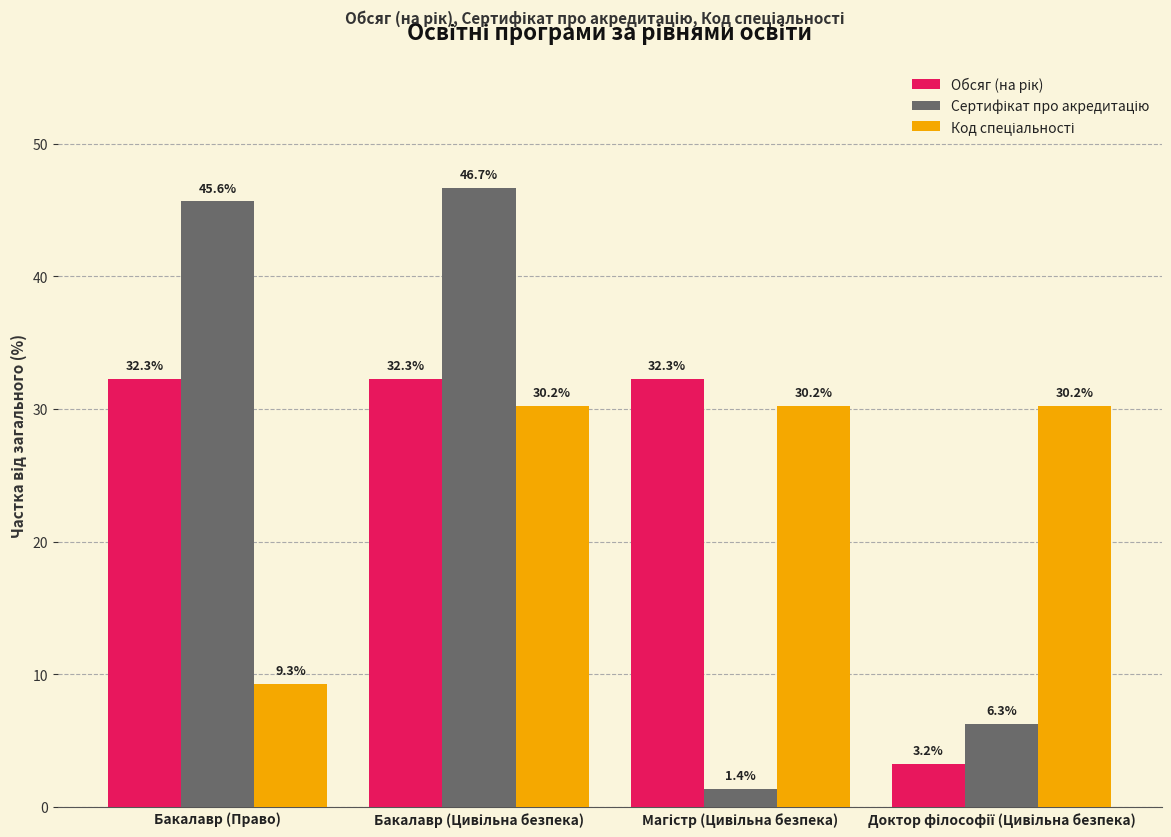

How many categories are shown in the chart?

4